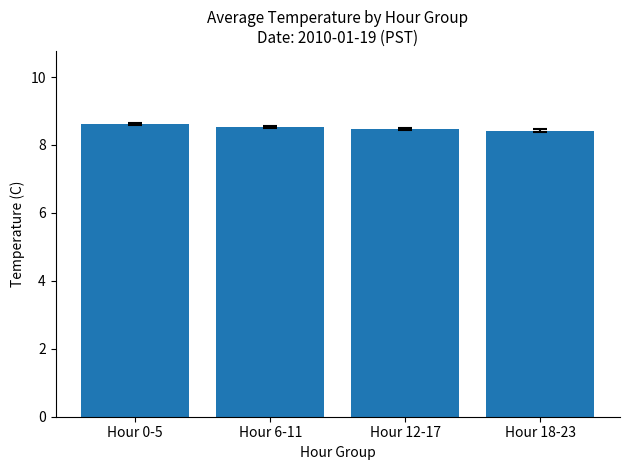

Count the values in the range 8 to 9.

4